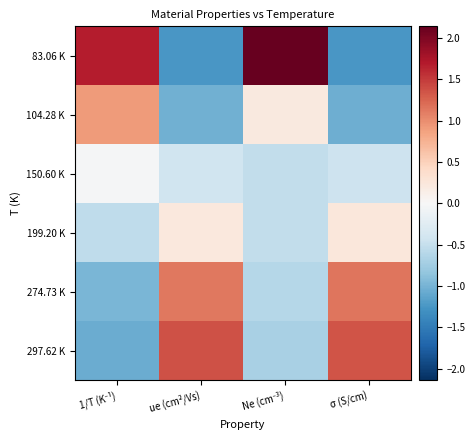

Reading right to left, transcribe all the data shown in this chart.

83.06 K: σ (S/cm)=-1.2	Ne (cm⁻³)=2.1	ue (cm²/Vs)=-1.3	1/T (K⁻¹)=1.7
104.28 K: σ (S/cm)=-1.0	Ne (cm⁻³)=0.2	ue (cm²/Vs)=-1.0	1/T (K⁻¹)=0.9
150.60 K: σ (S/cm)=-0.4	Ne (cm⁻³)=-0.5	ue (cm²/Vs)=-0.4	1/T (K⁻¹)=-0.0
199.20 K: σ (S/cm)=0.2	Ne (cm⁻³)=-0.5	ue (cm²/Vs)=0.2	1/T (K⁻¹)=-0.5
274.73 K: σ (S/cm)=1.1	Ne (cm⁻³)=-0.6	ue (cm²/Vs)=1.1	1/T (K⁻¹)=-1.0
297.62 K: σ (S/cm)=1.4	Ne (cm⁻³)=-0.7	ue (cm²/Vs)=1.4	1/T (K⁻¹)=-1.1